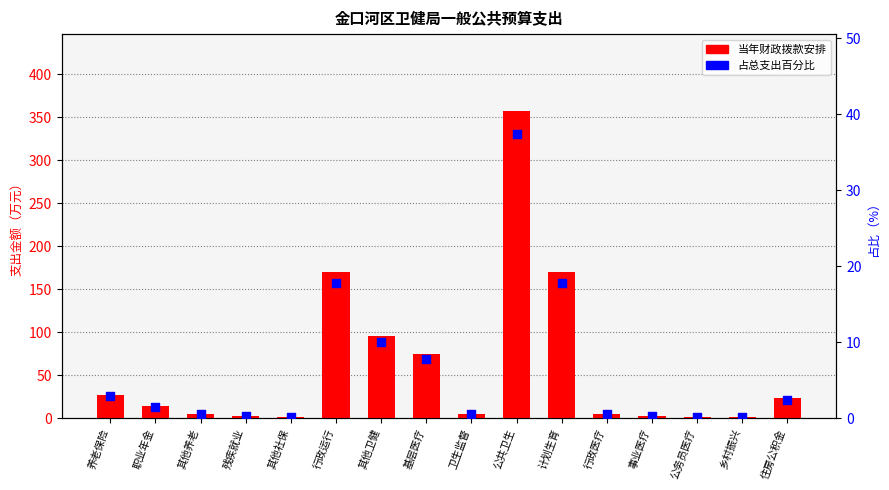

Which series has the largest total across all categories?

当年财政拨款安排